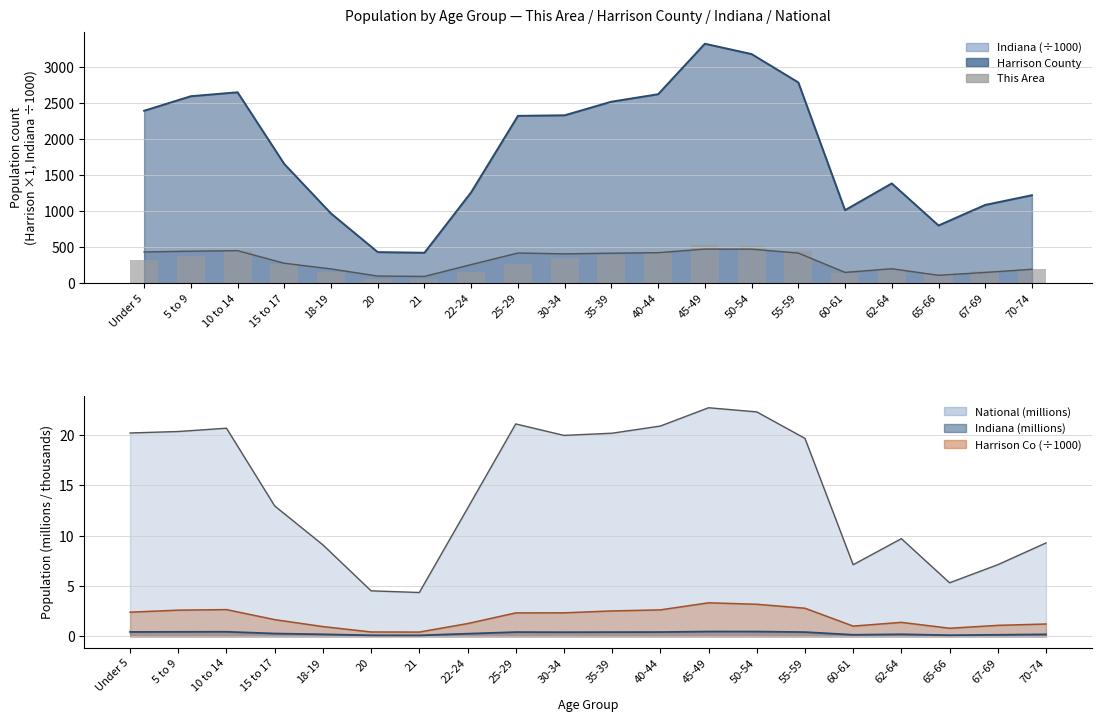

At which label is the value closest to 292?

15 to 17